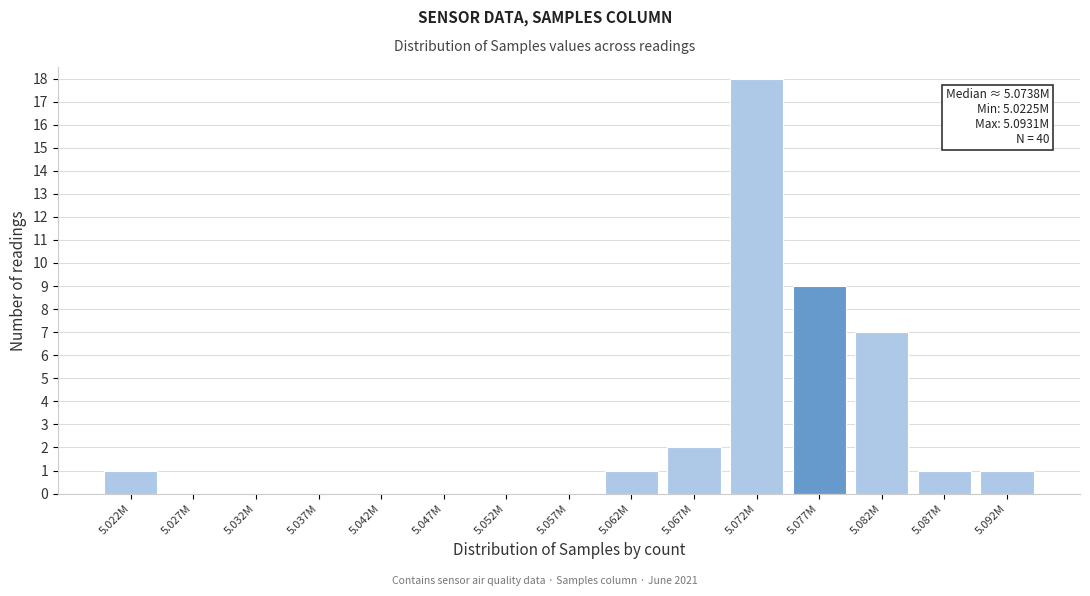

Reading left to right, what are all the values shown in this chart?

5.022M=1	5.027M=0	5.032M=0	5.037M=0	5.042M=0	5.047M=0	5.052M=0	5.057M=0	5.062M=1	5.067M=2	5.072M=18	5.077M=9	5.082M=7	5.087M=1	5.092M=1